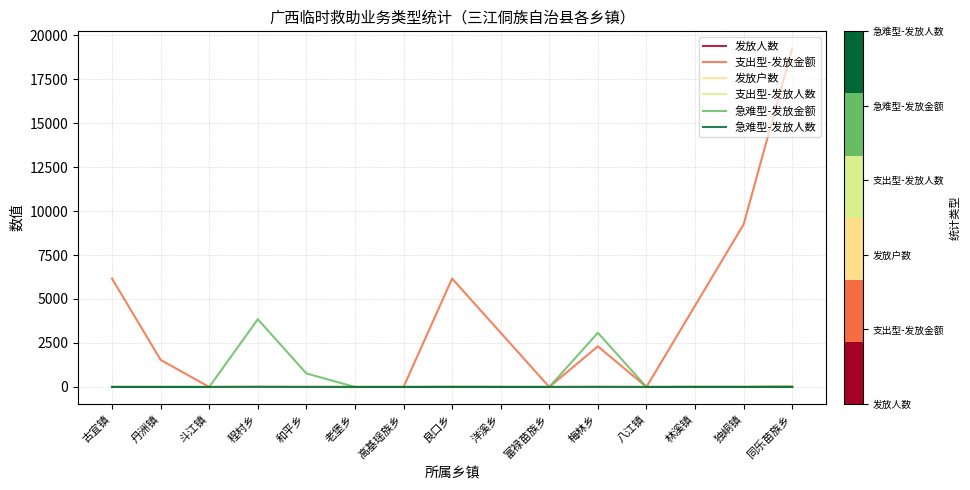

How many lines are shown in the chart?

6